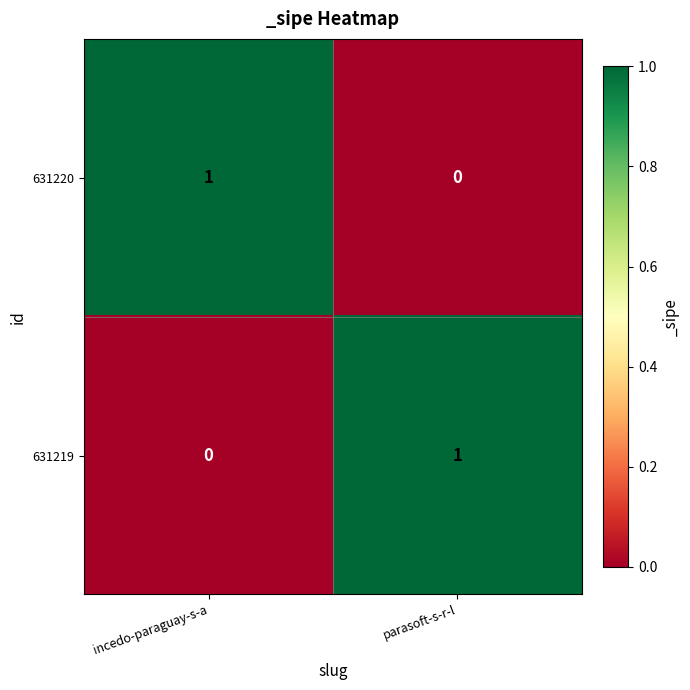

At how many categories does at least one series exceed 0?

2